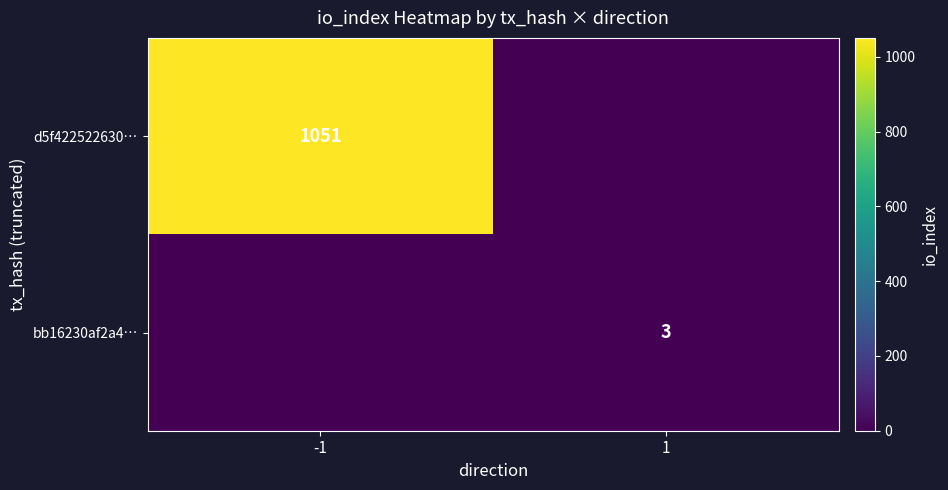

Is it true that d5f422522630… equals 1680 at -1?

False